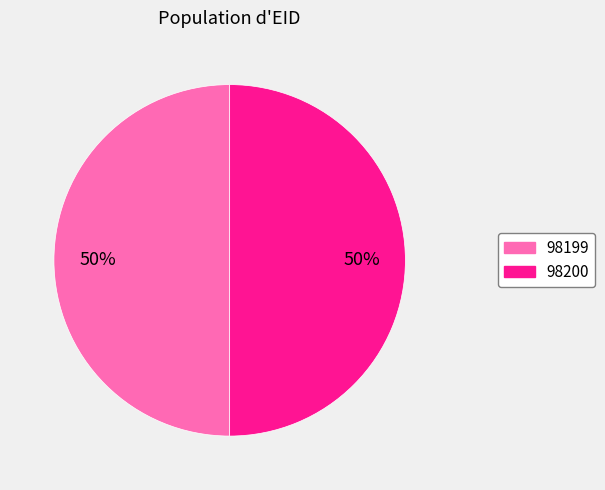

True or false: 98200 accounts for 55% of the total.

False